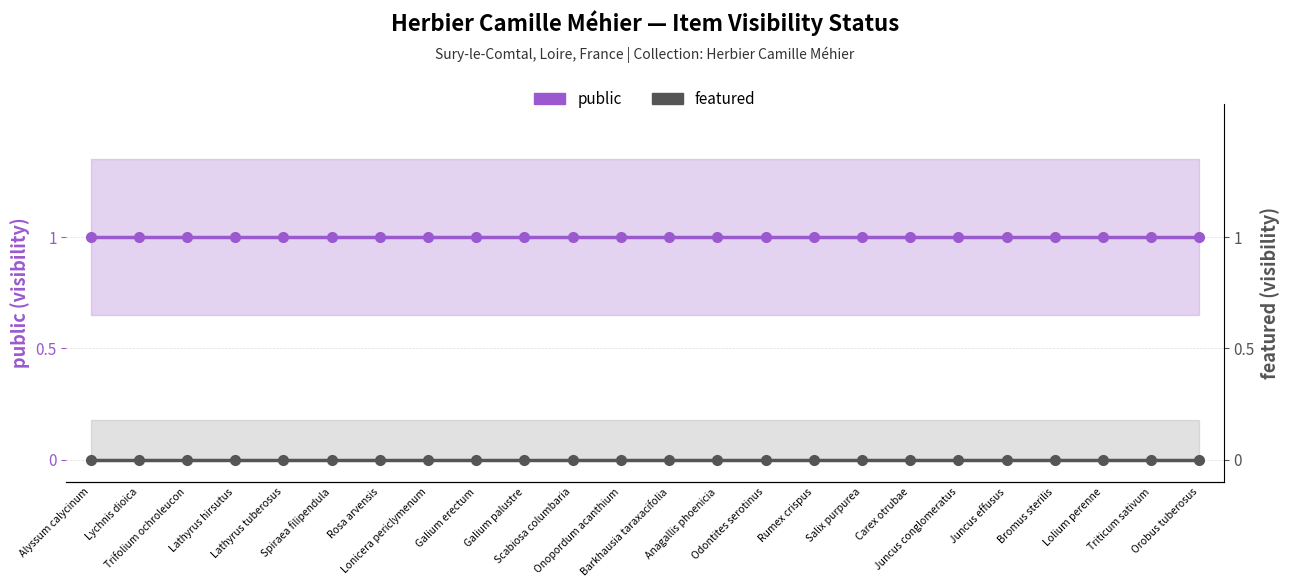

What is the label of the 21st point from the left?

Bromus sterilis